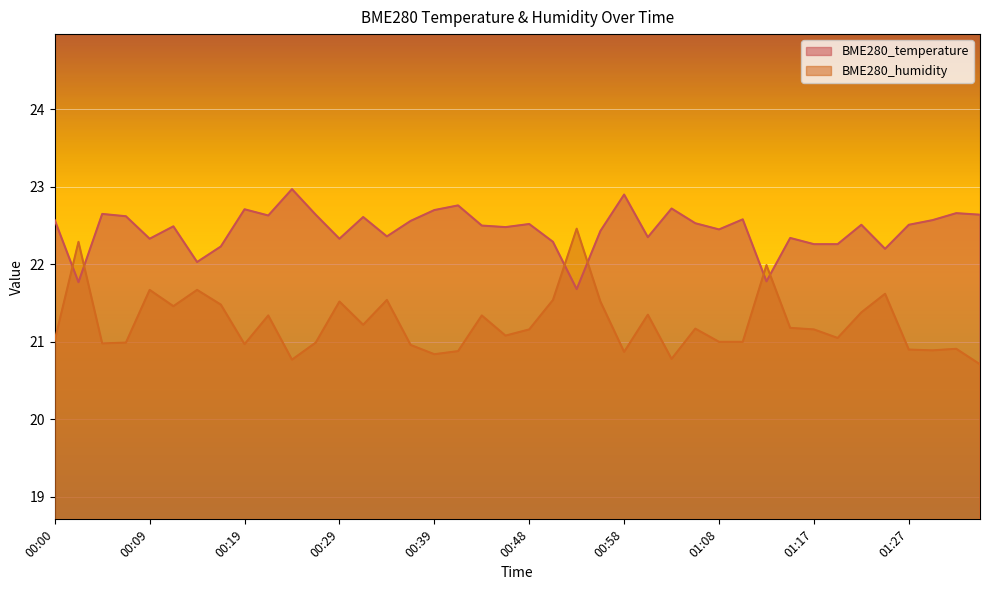

Rank the series by their maximum value, from lowest to highest.

BME280_humidity, BME280_temperature